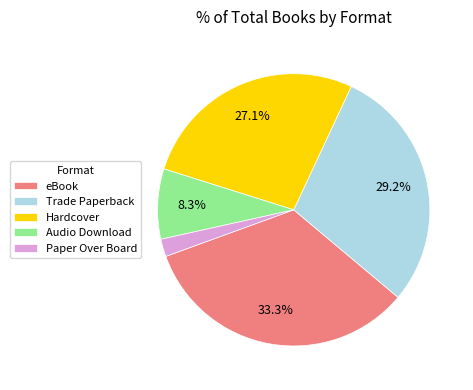

To the nearest percent, what percentage of the pie is Hardcover?

27%